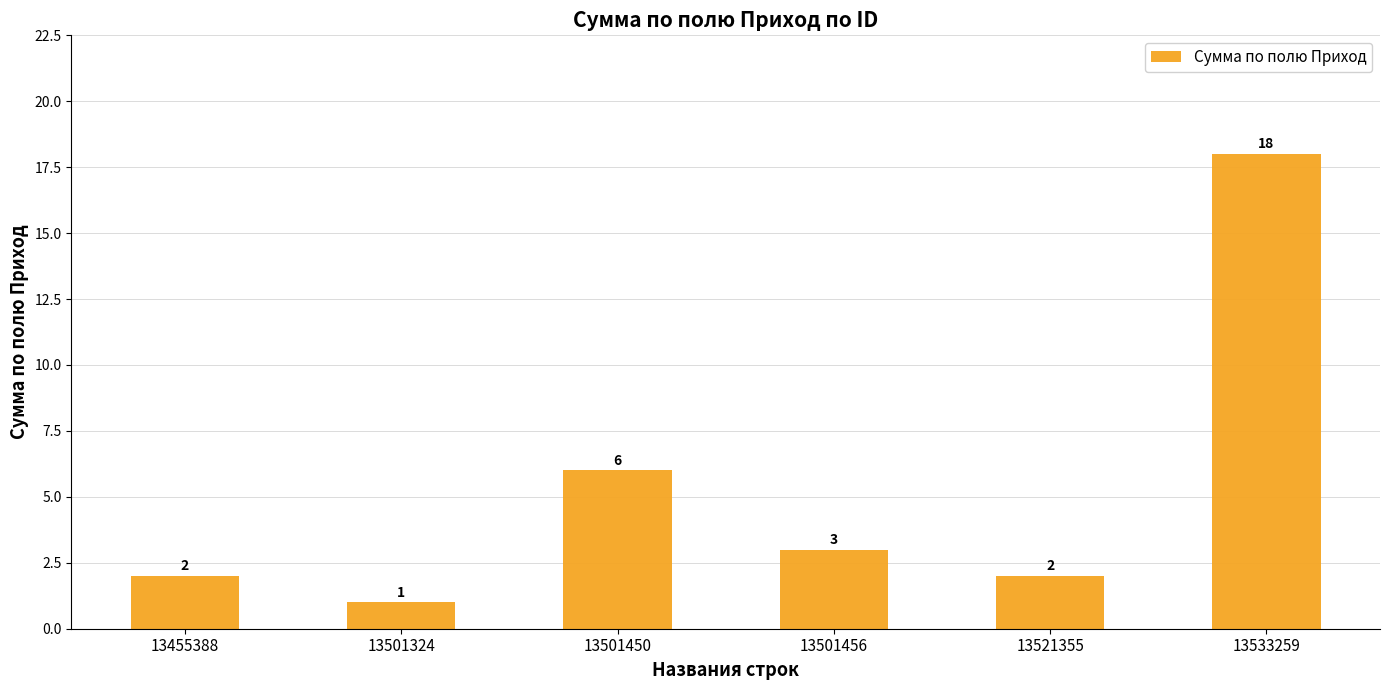

What is the greatest value displayed?

18